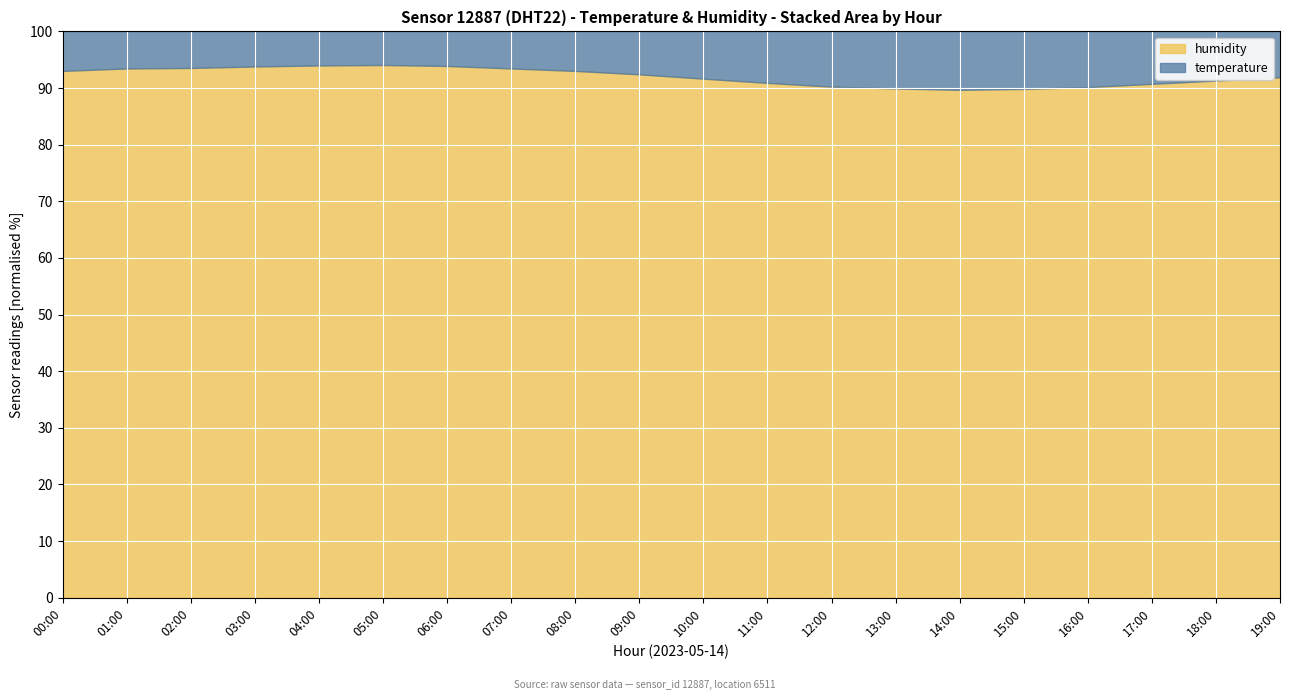

True or false: humidity and temperature intersect in this chart.

False